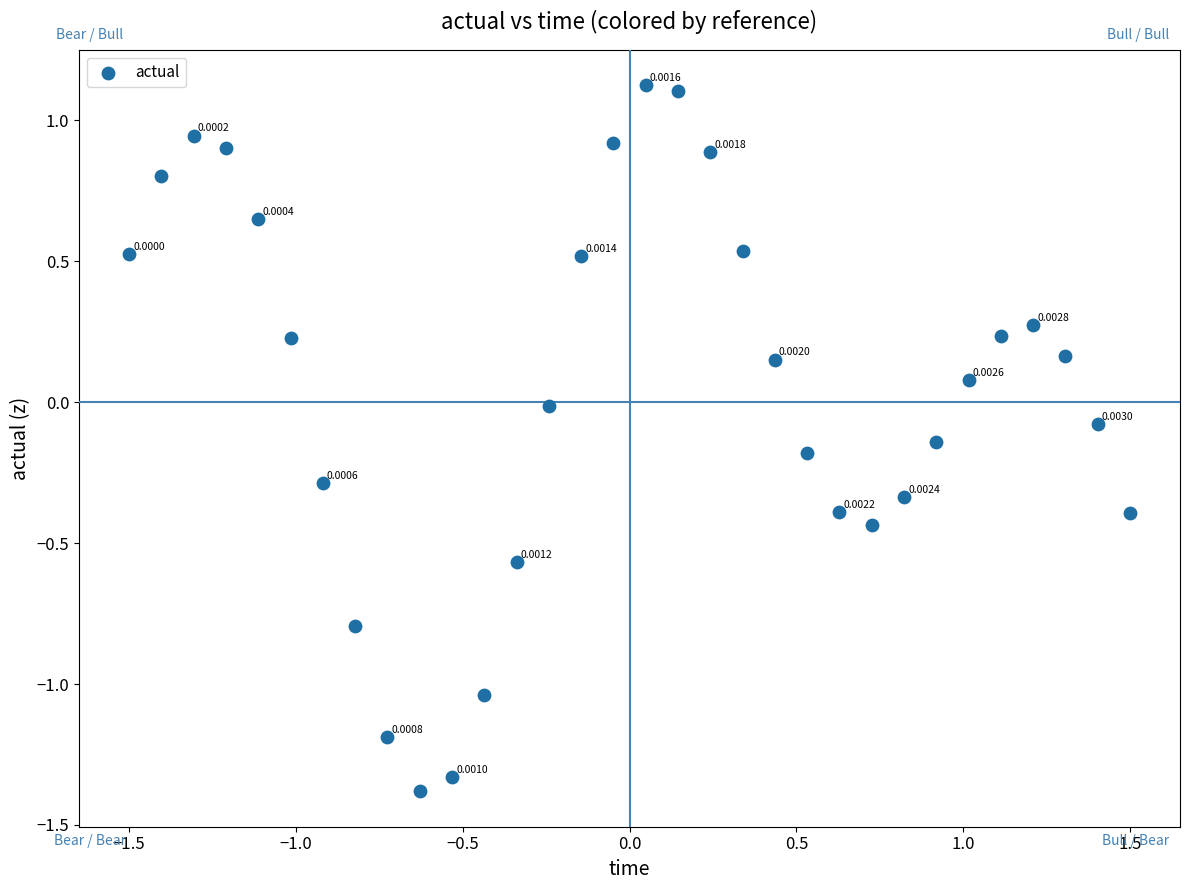

What is the range of X values (max minus min)?

3.0